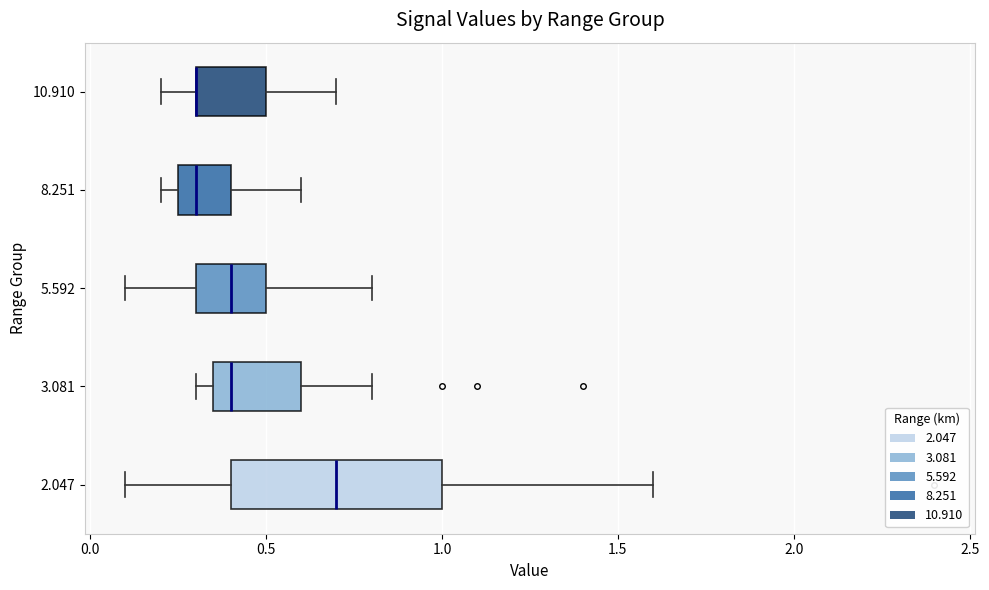

Where is the right edge of the box at y = 5.592 on the x-axis? The values are not printed on the chart, so give them approximately, as read against the axis.

0.50